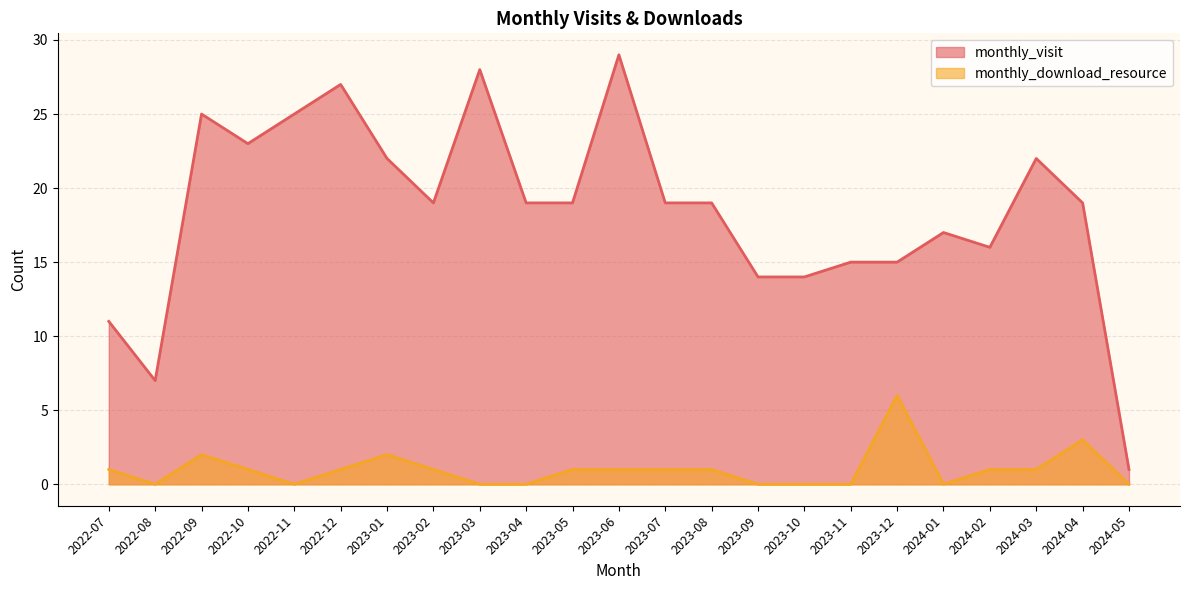

What is the label of the 1st point from the right?

2024-05